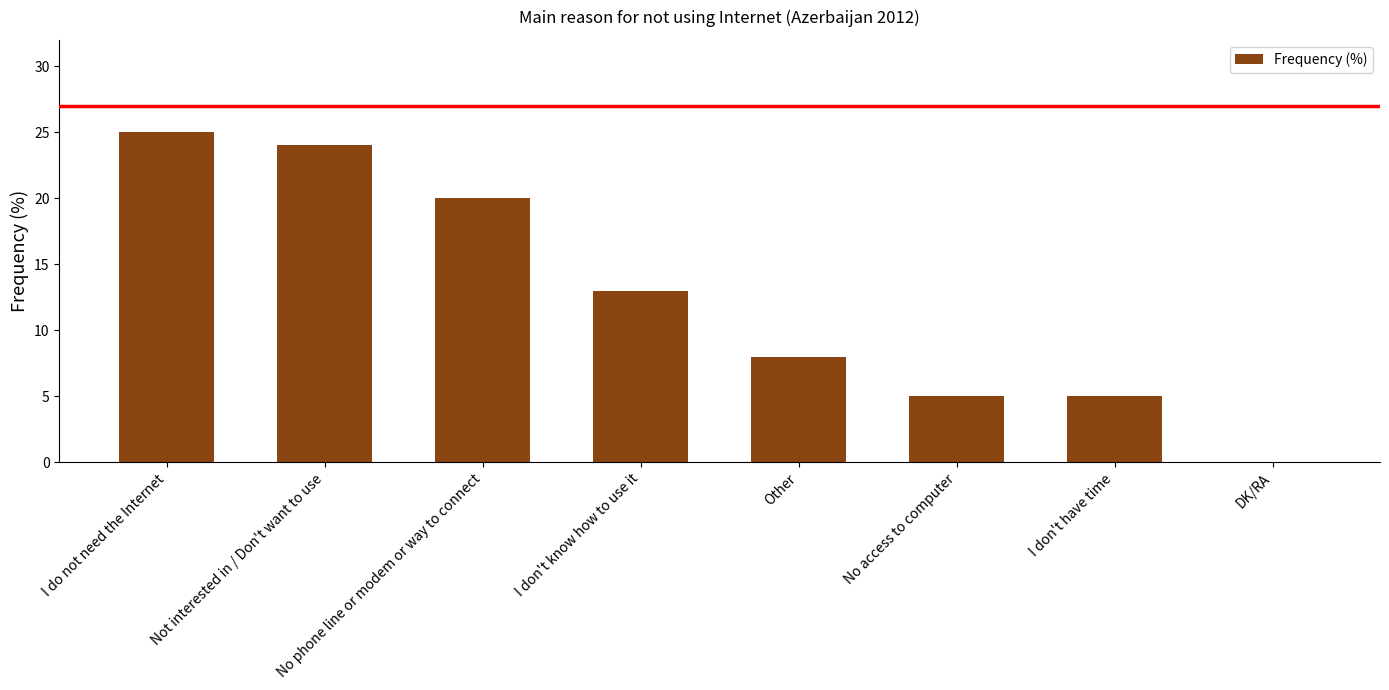

What is the greatest value displayed?

25